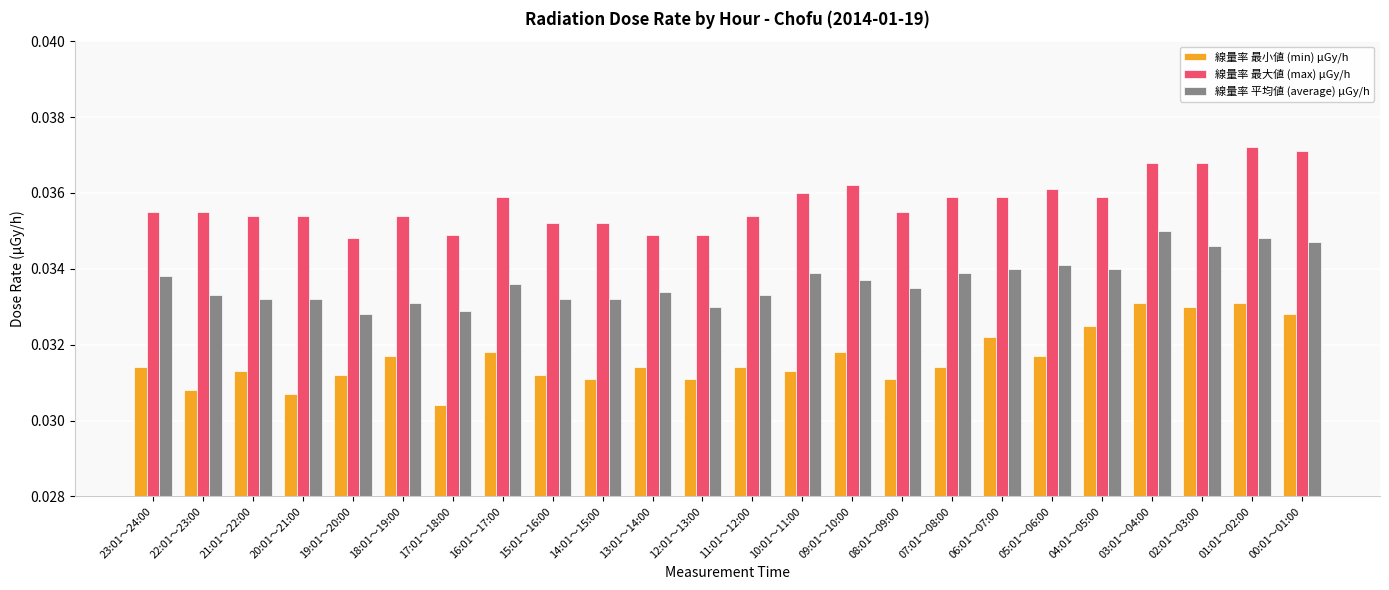

What position from the right is 08:01～09:00?

9